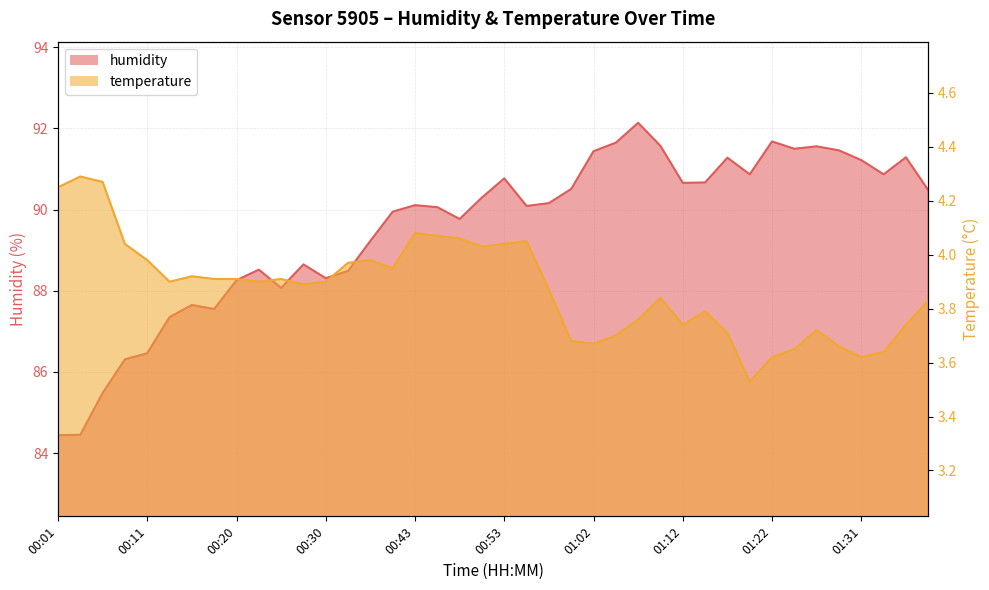

What are all the series names shown in the legend?

humidity, temperature